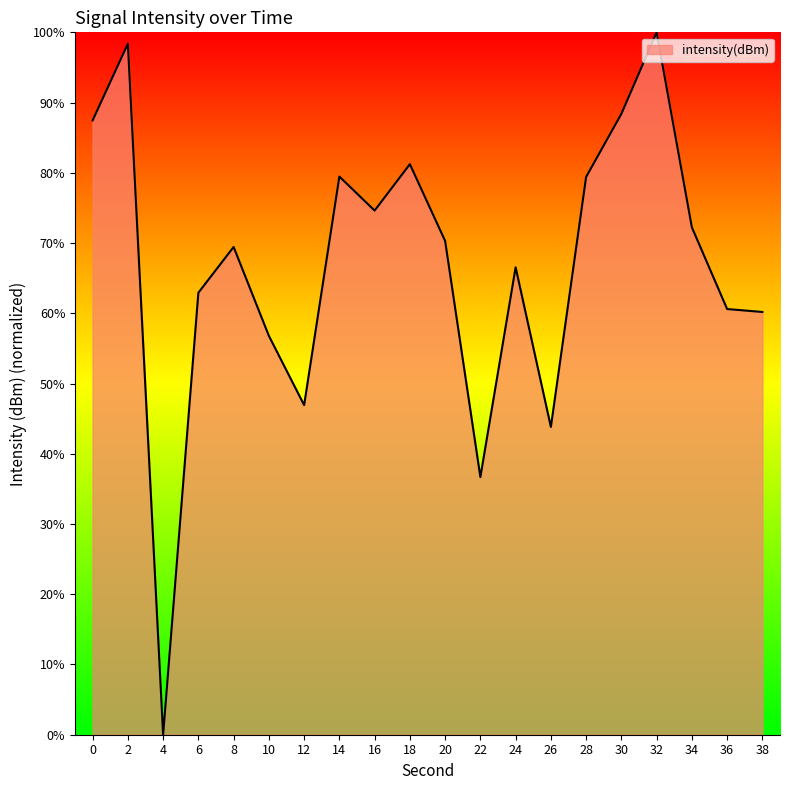

What is the approximate value at 36?

60.6